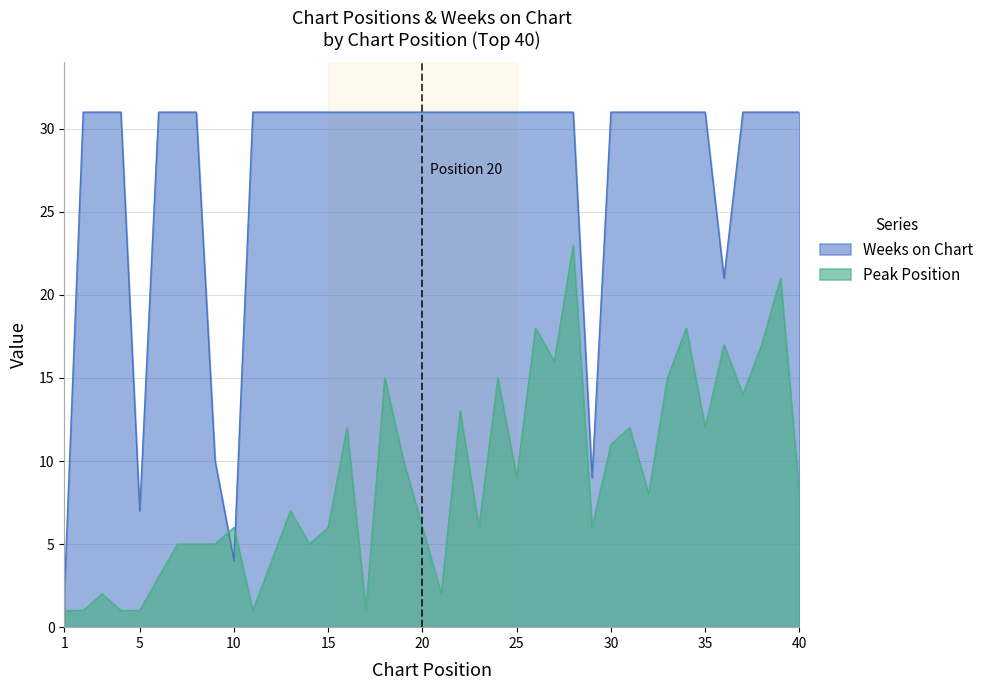

Which series has the widest spread of values?

Weeks on Chart